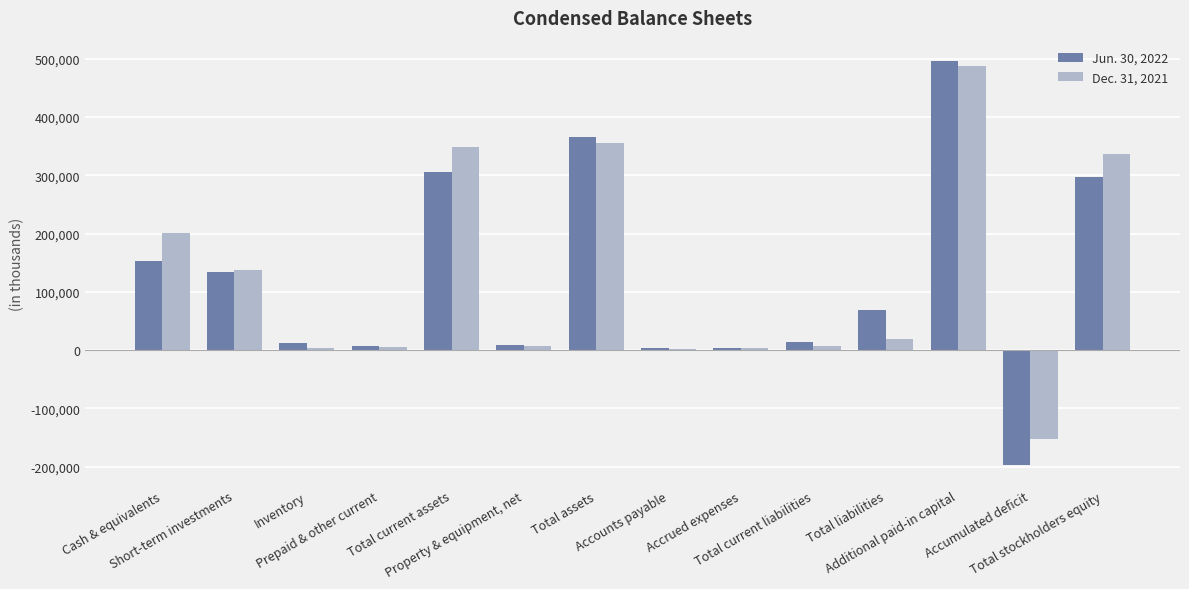

What is the label of the 10th bar from the left?

Total current liabilities